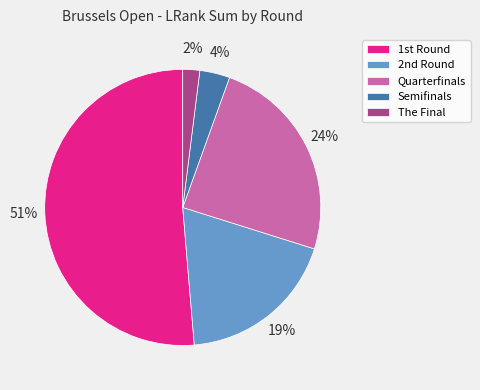

To the nearest percent, what is the difference between the largest and smallest slice percentages?

49%